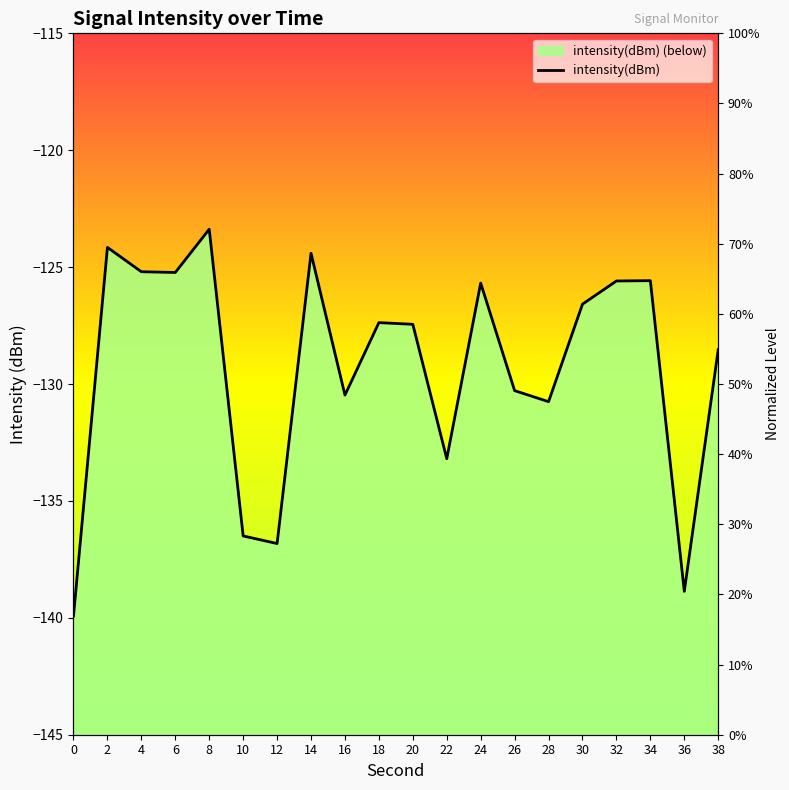

Reading left to right, what are all the values shown in this chart?

-139.9	-124.2	-125.2	-125.2	-123.4	-136.5	-136.8	-124.4	-130.5	-127.4	-127.4	-133.2	-125.7	-130.3	-130.8	-126.6	-125.6	-125.6	-138.9	-128.5